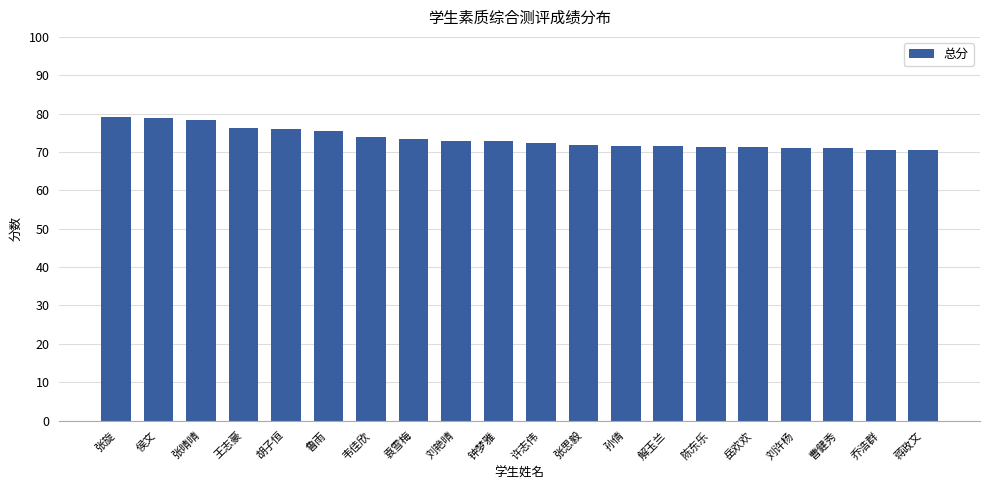

Count the number of categories in the chart.

20